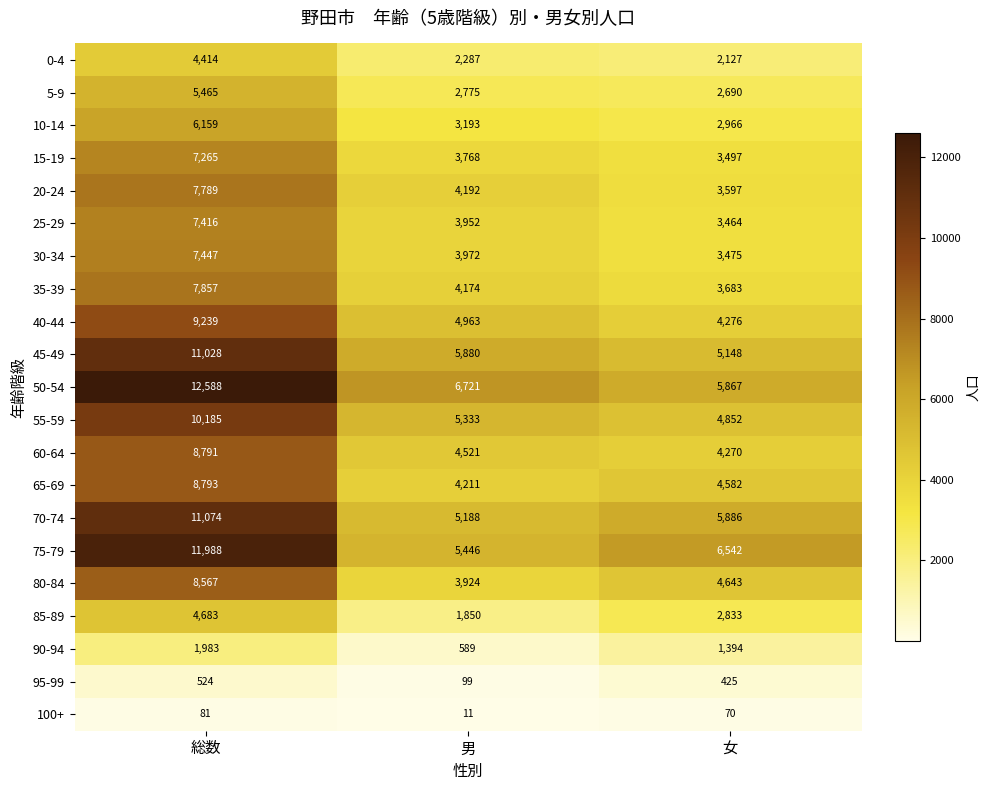

Rank the series by their maximum value, from lowest to highest.

100+, 95-99, 90-94, 0-4, 85-89, 5-9, 10-14, 15-19, 25-29, 30-34, 20-24, 35-39, 80-84, 60-64, 65-69, 40-44, 55-59, 45-49, 70-74, 75-79, 50-54